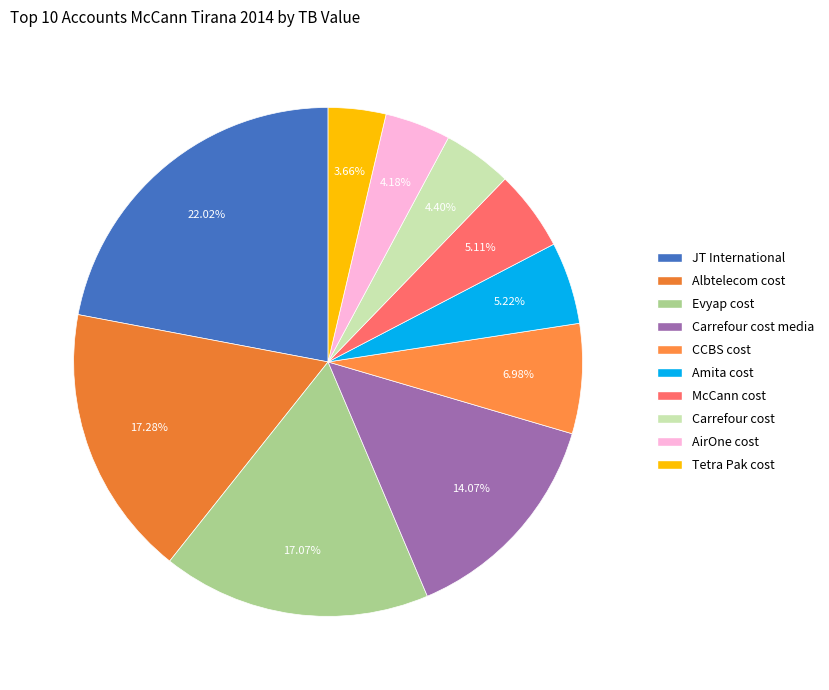

Rank the categories by value from lowest to highest.

Tetra Pak cost, AirOne cost, Carrefour cost, McCann cost, Amita cost, CCBS cost, Carrefour cost media, Evyap cost, Albtelecom cost, JT International